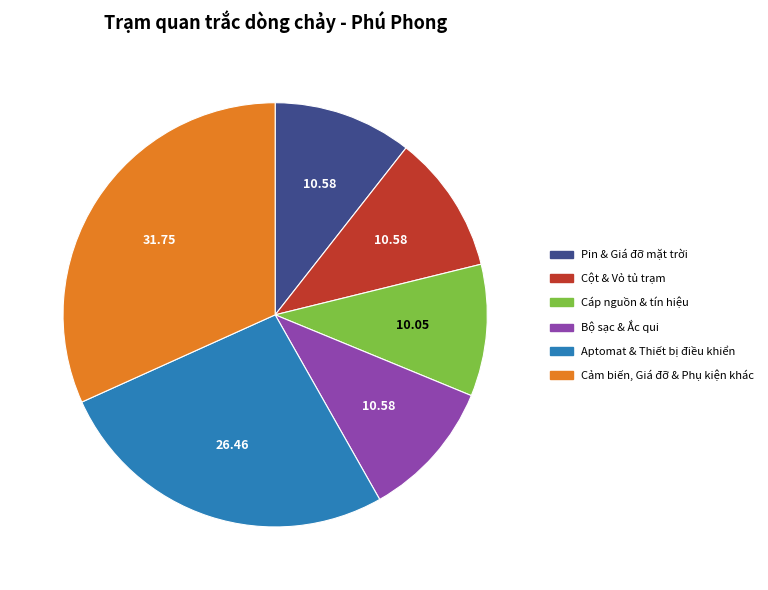

Does Cáp nguồn & tín hiệu account for over 50% of the chart?

No